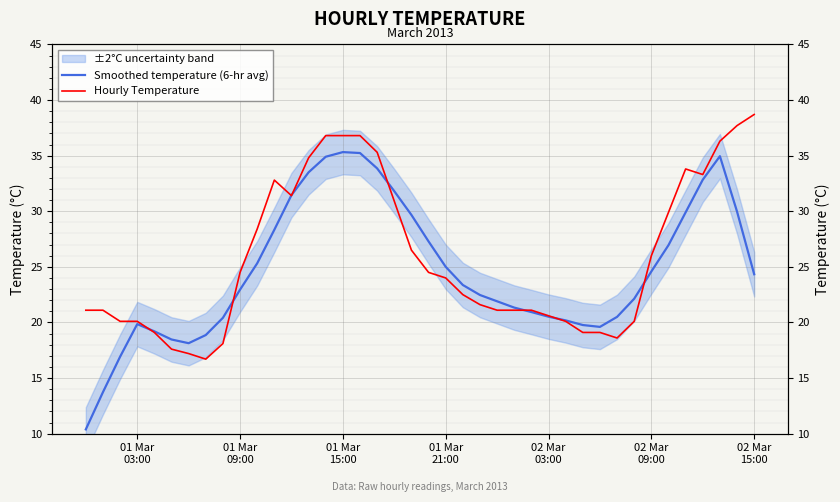

Does the chart display data point markers on the line(s)?

No